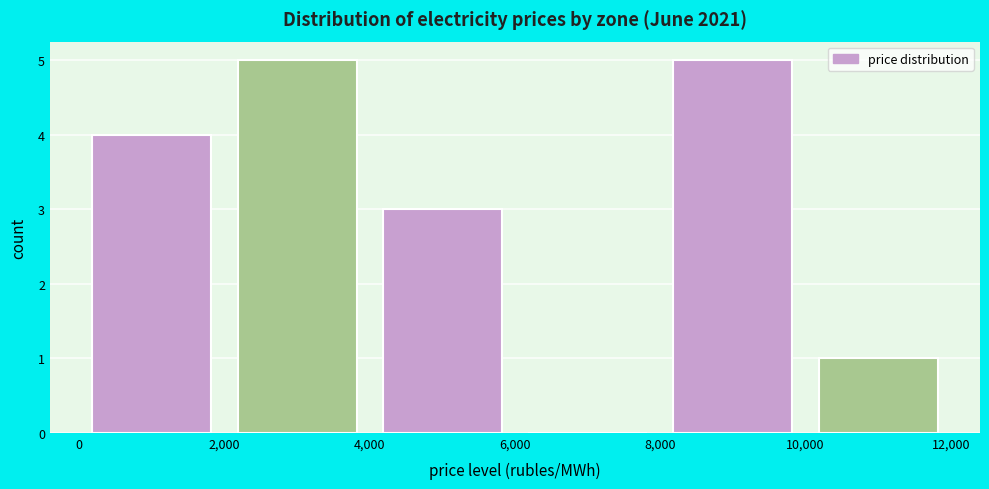

Reading left to right, transcribe this chart: for each bar, give the range it covers on the x-axis and its height. The values are not printed on the chart, so give them approximately, as read against the axis.

0 to 2,000: 4
2,000 to 4,000: 5
4,000 to 6,000: 3
6,000 to 8,000: 0
8,000 to 10,000: 5
10,000 to 12,000: 1